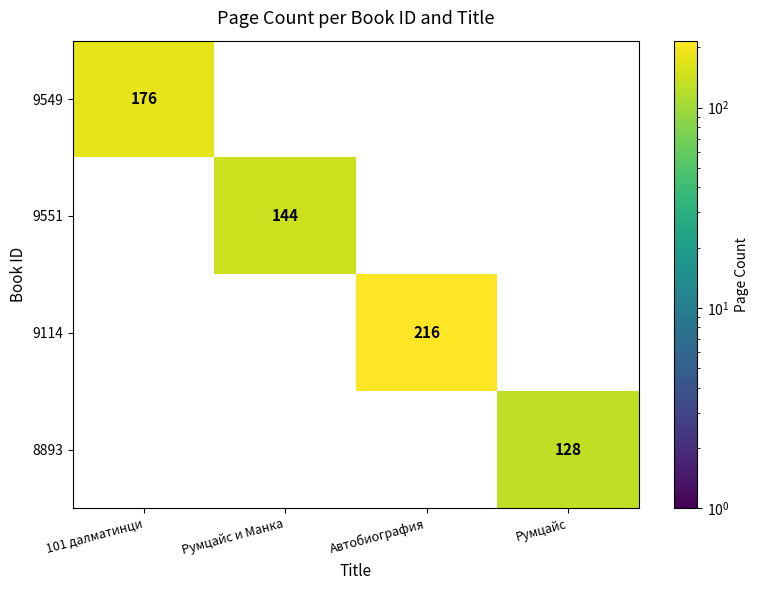

Is it true that 8893 equals 128 at Румцайс?

True